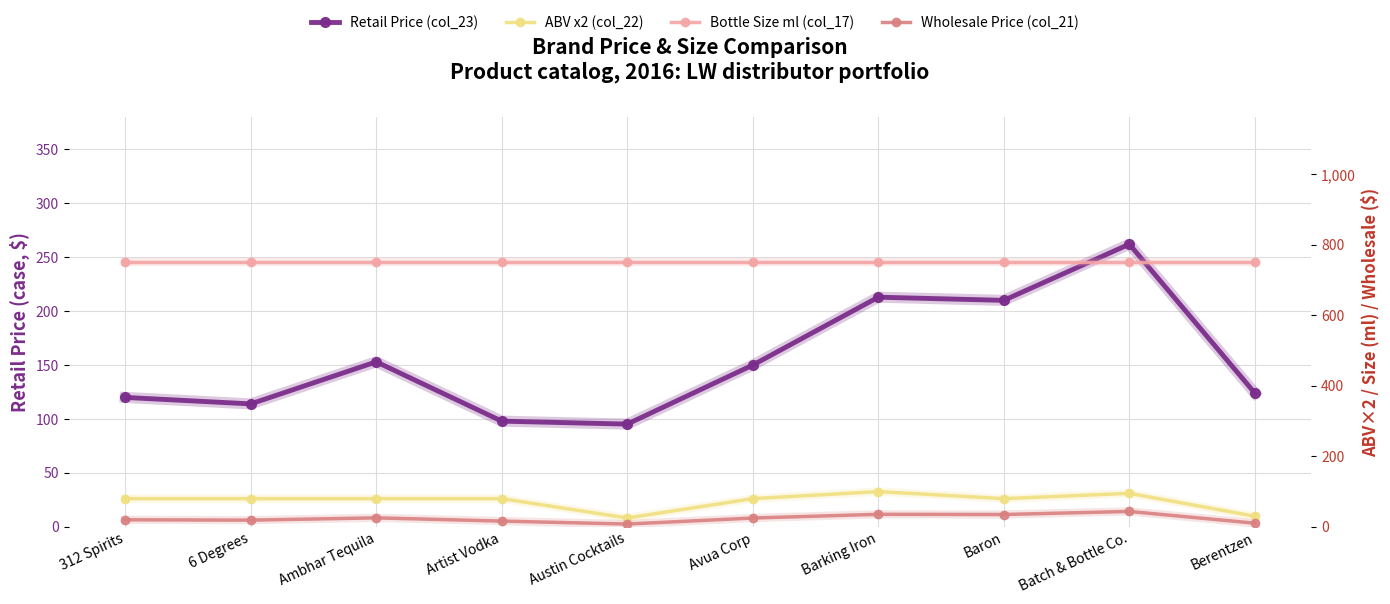

What is the sum of all Bottle Size ml (col_17) values?

7500.0